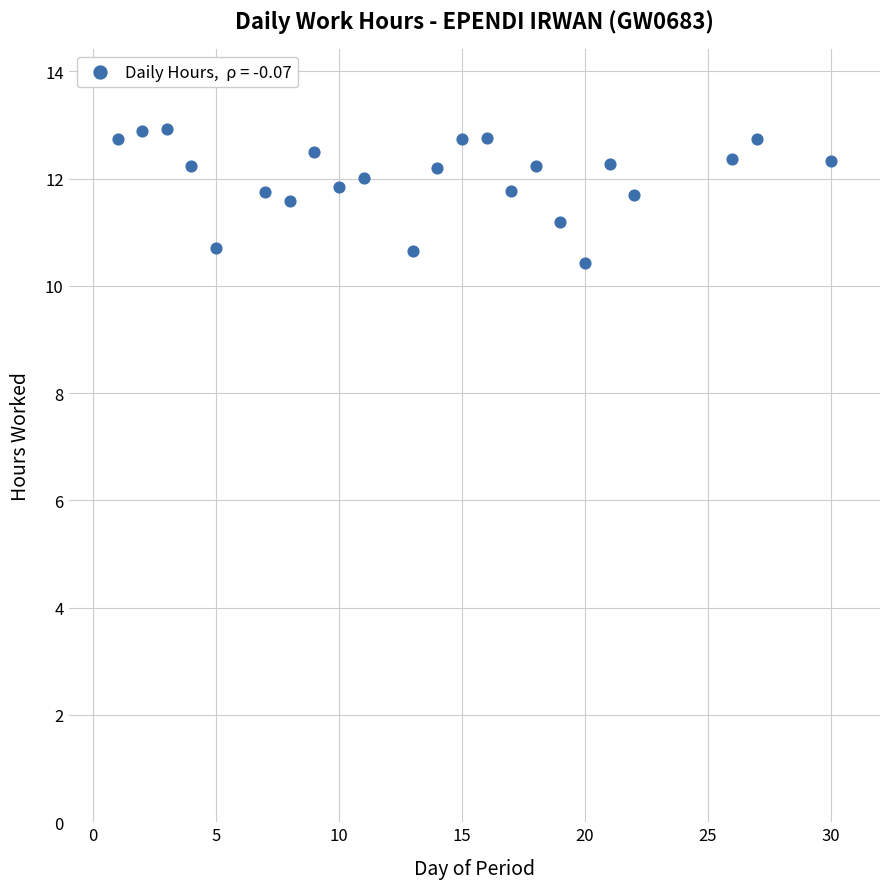

What is the range of X values (max minus min)?

29.0